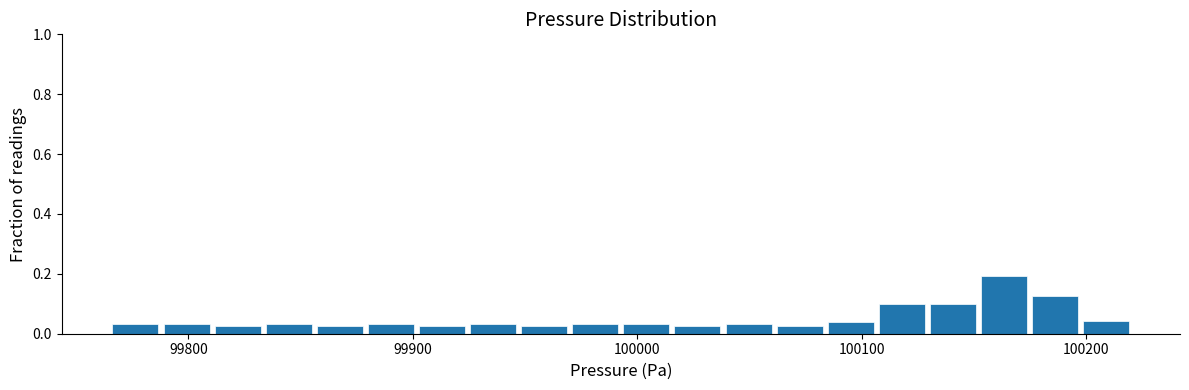

Read against the x-axis, roughly where is the centre of the tallest bar?

100160